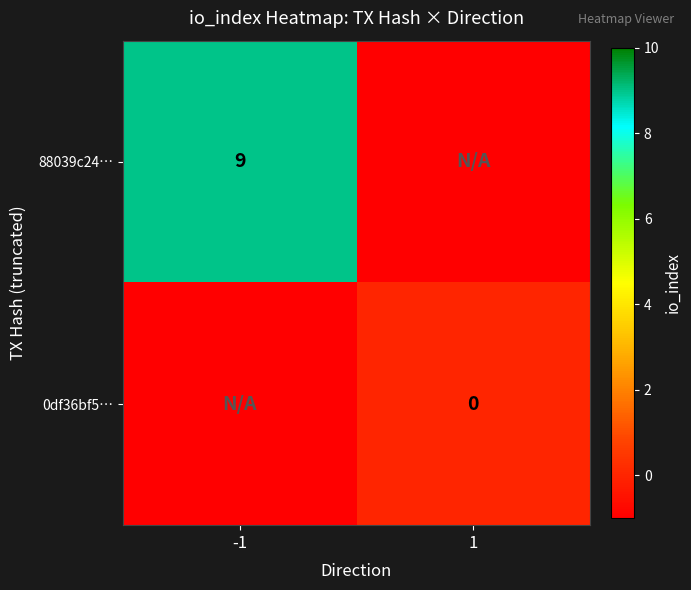

True or false: 88039c24… has a value of 9 at -1.

True